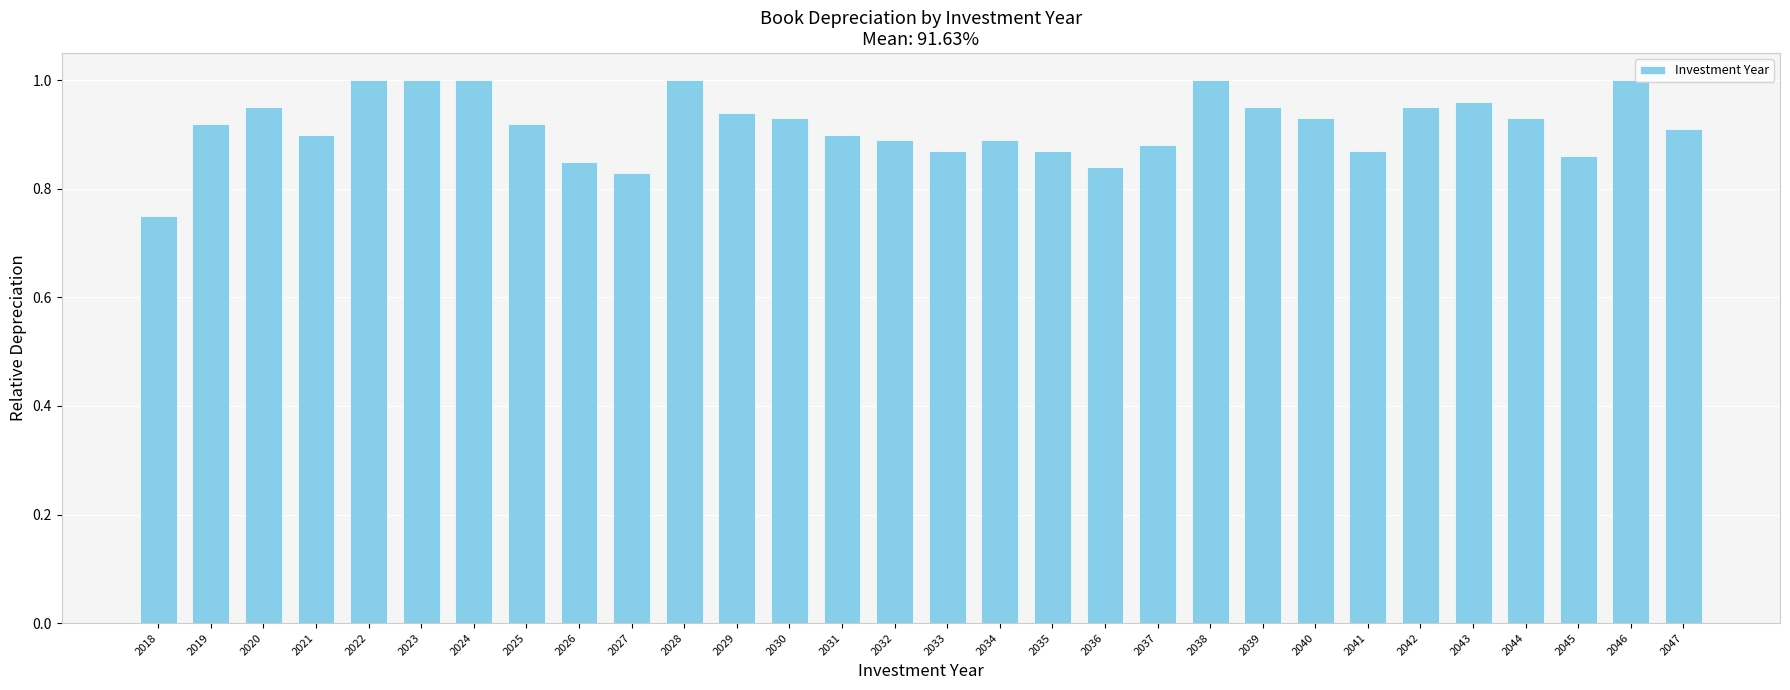

Which label corresponds to the smallest value in the chart?

2018